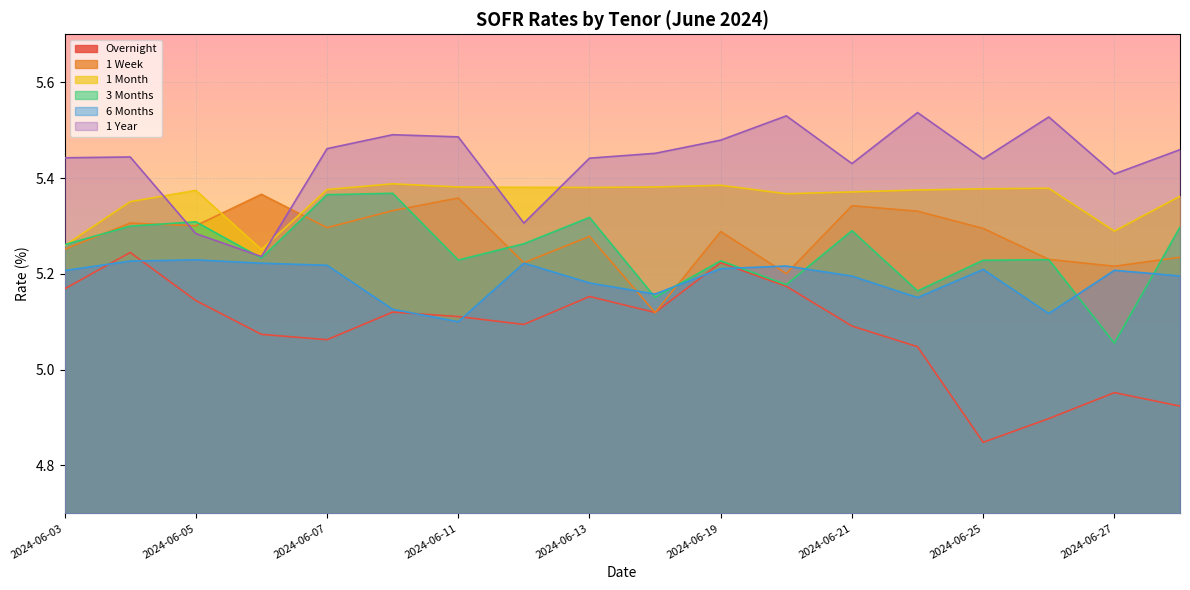

How many categories are shown in the chart?

18